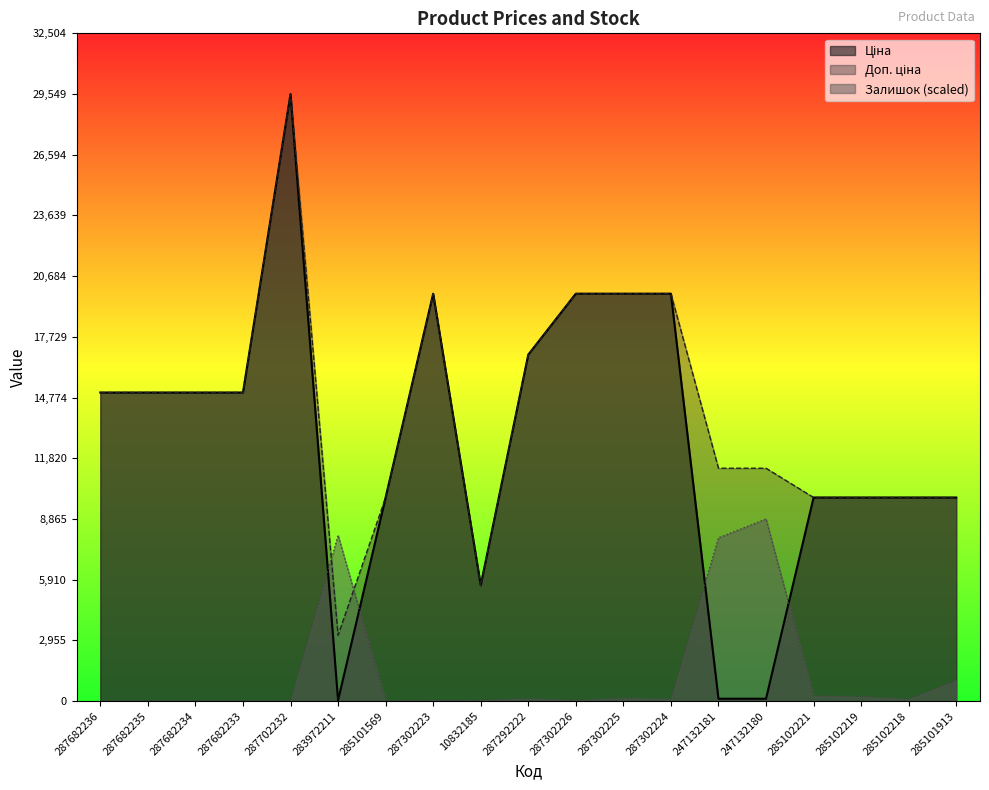

In Доп. ціна, how many points are higher than both neighbors (excluding endpoints)?

2